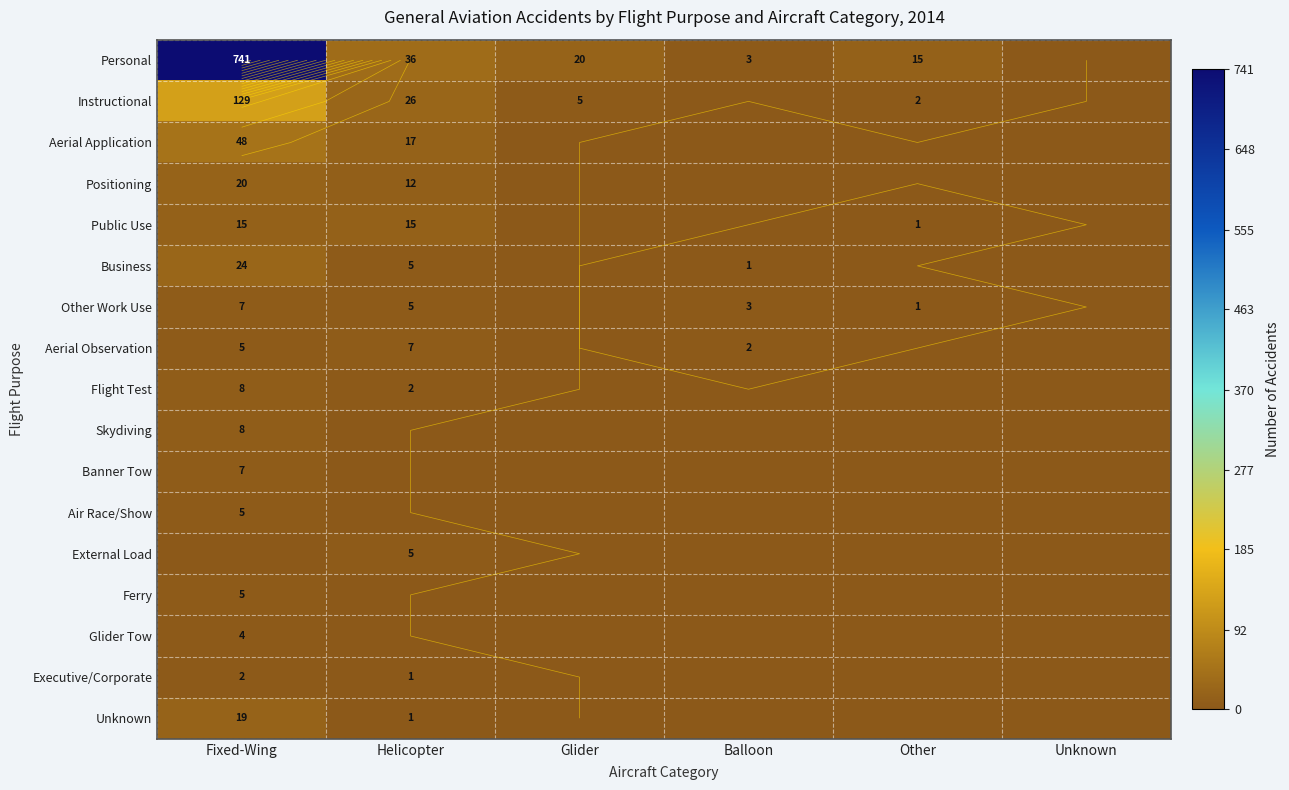

What is the average value of the Aerial Application series?

11